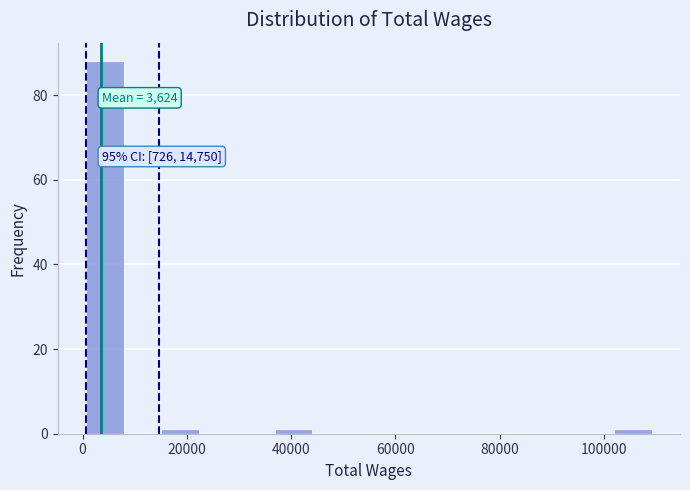

Read against the x-axis, roughly where is the centre of the tallest bar?

4000